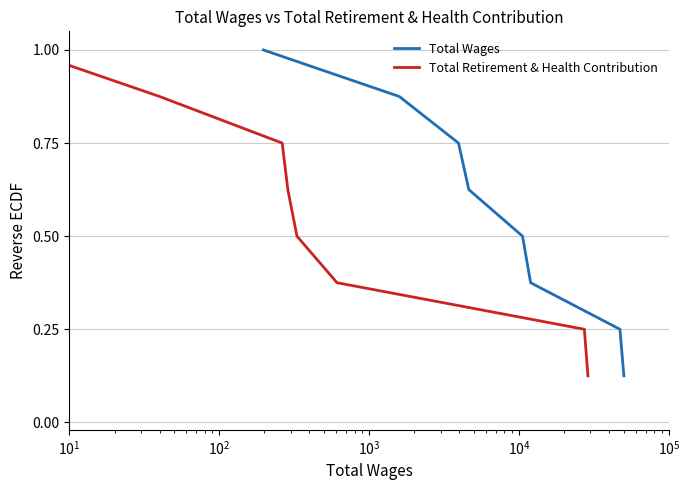

What is the value of the Total Retirement & Health Contribution point at the 2nd from the left?

0.9